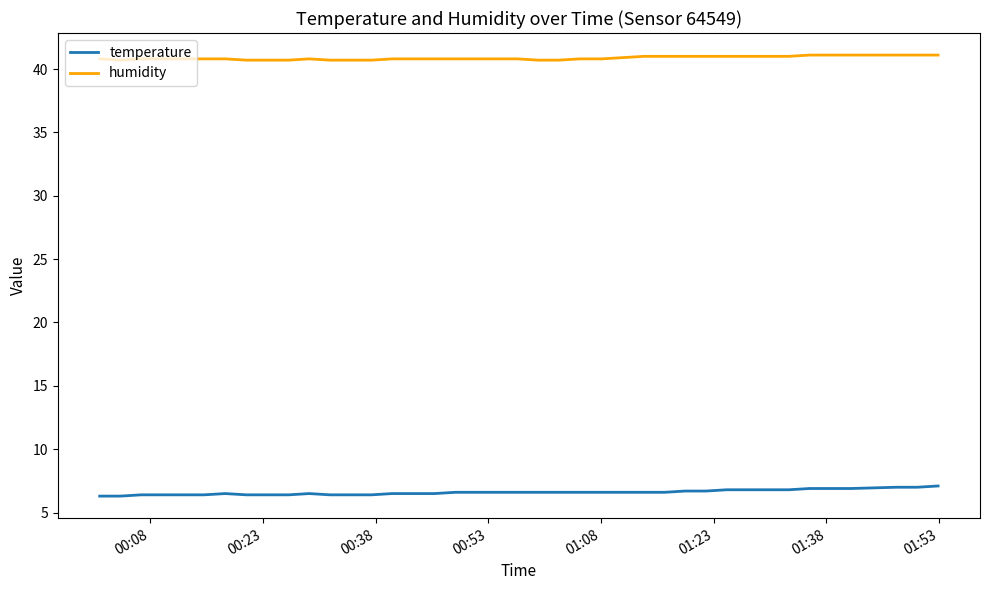

Which series has the largest total across all categories?

humidity